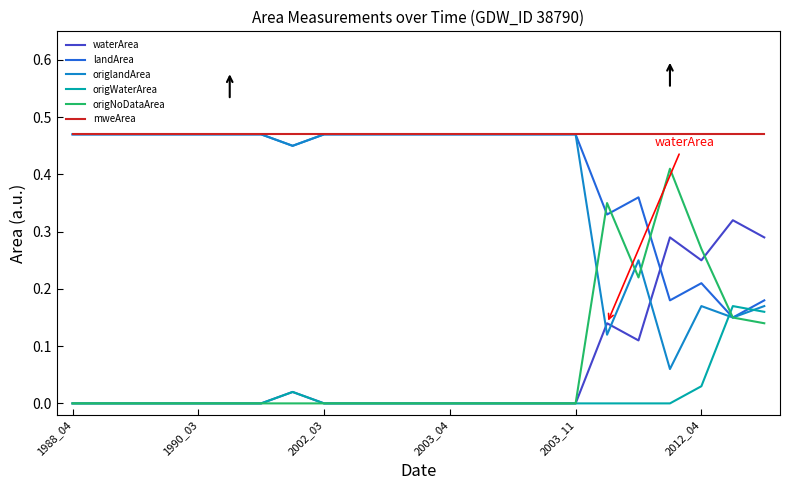

Which series has the largest total across all categories?

mweArea